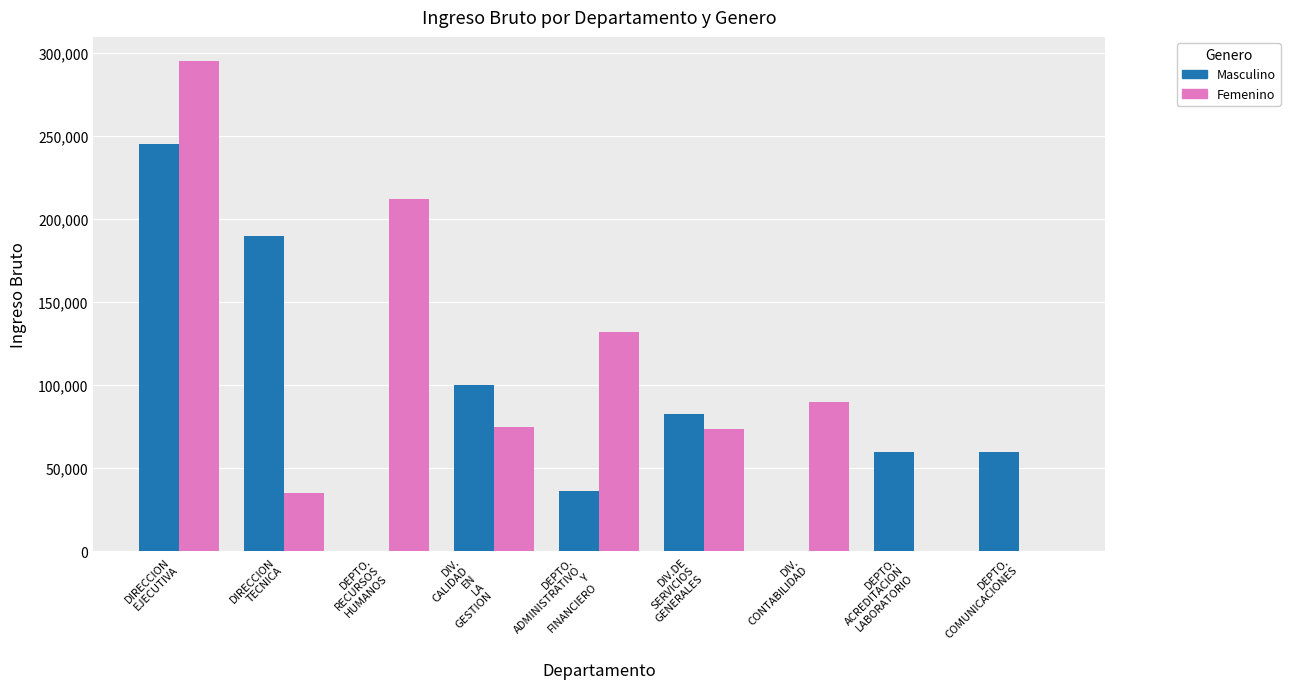

Is it true that Femenino equals 54083 at DIRECCION
TECNICA?

False